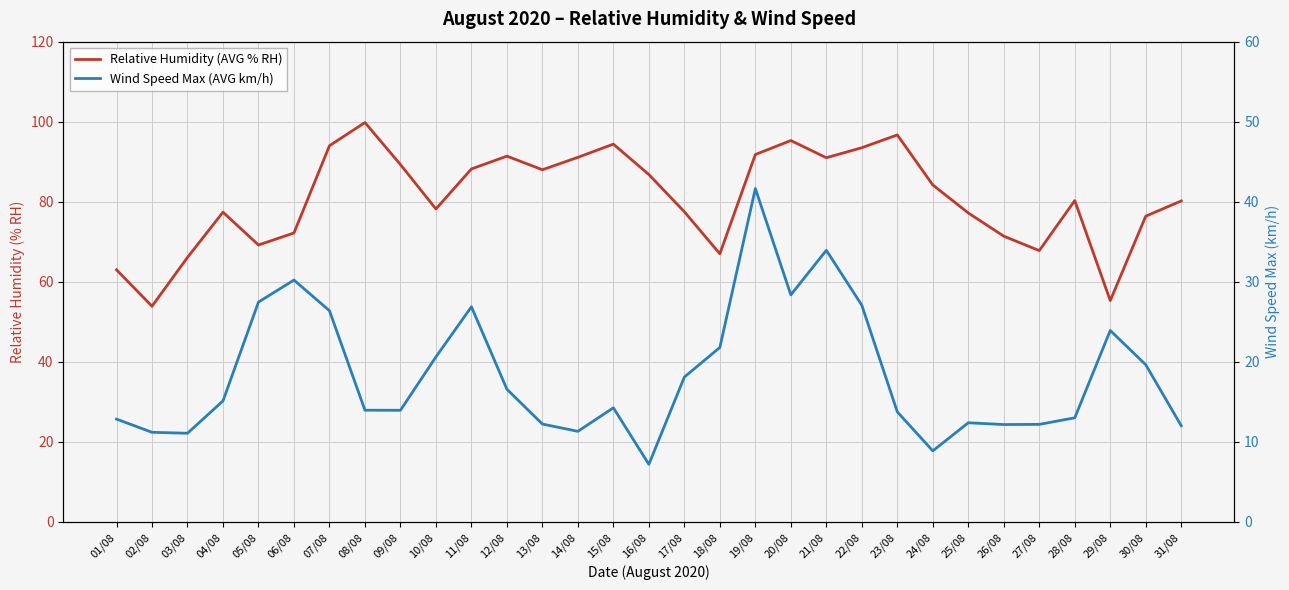

Rank the categories by Relative Humidity (AVG % RH) value from highest to lowest.

08/08, 23/08, 20/08, 15/08, 07/08, 22/08, 19/08, 12/08, 14/08, 21/08, 09/08, 11/08, 13/08, 16/08, 24/08, 28/08, 31/08, 10/08, 17/08, 04/08, 25/08, 30/08, 06/08, 26/08, 05/08, 27/08, 18/08, 03/08, 01/08, 29/08, 02/08